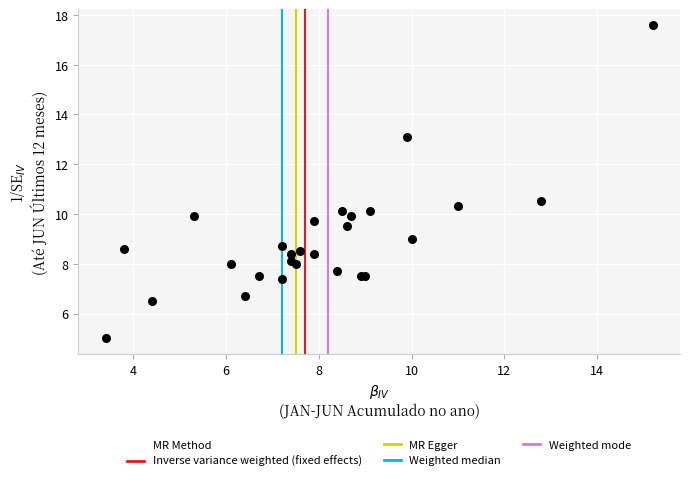

What Y value in the scatter plot is closest to 11?

10.5